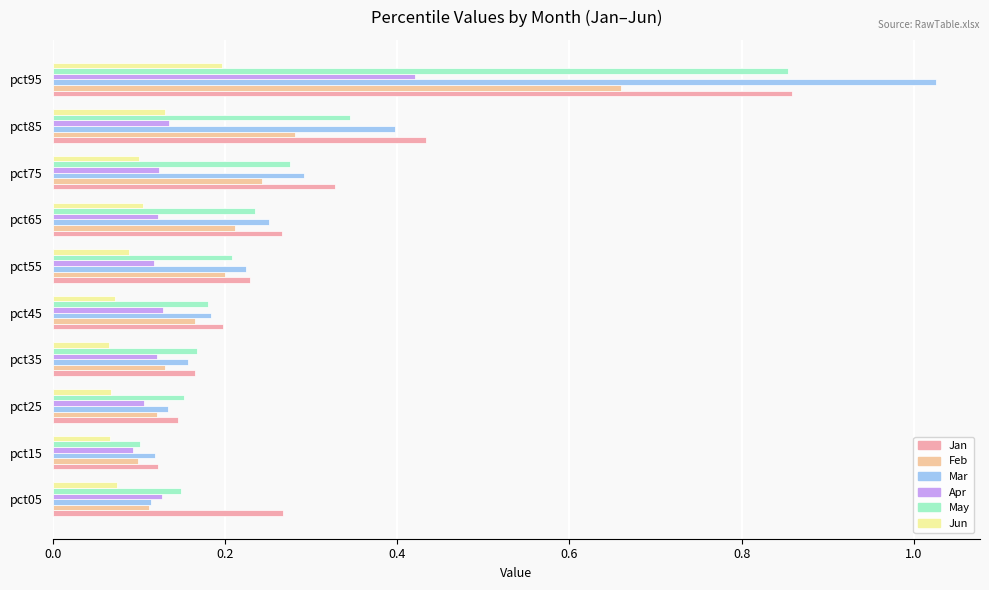

List the labels in order of Feb value, largest first.

pct95, pct85, pct75, pct65, pct55, pct45, pct35, pct25, pct05, pct15